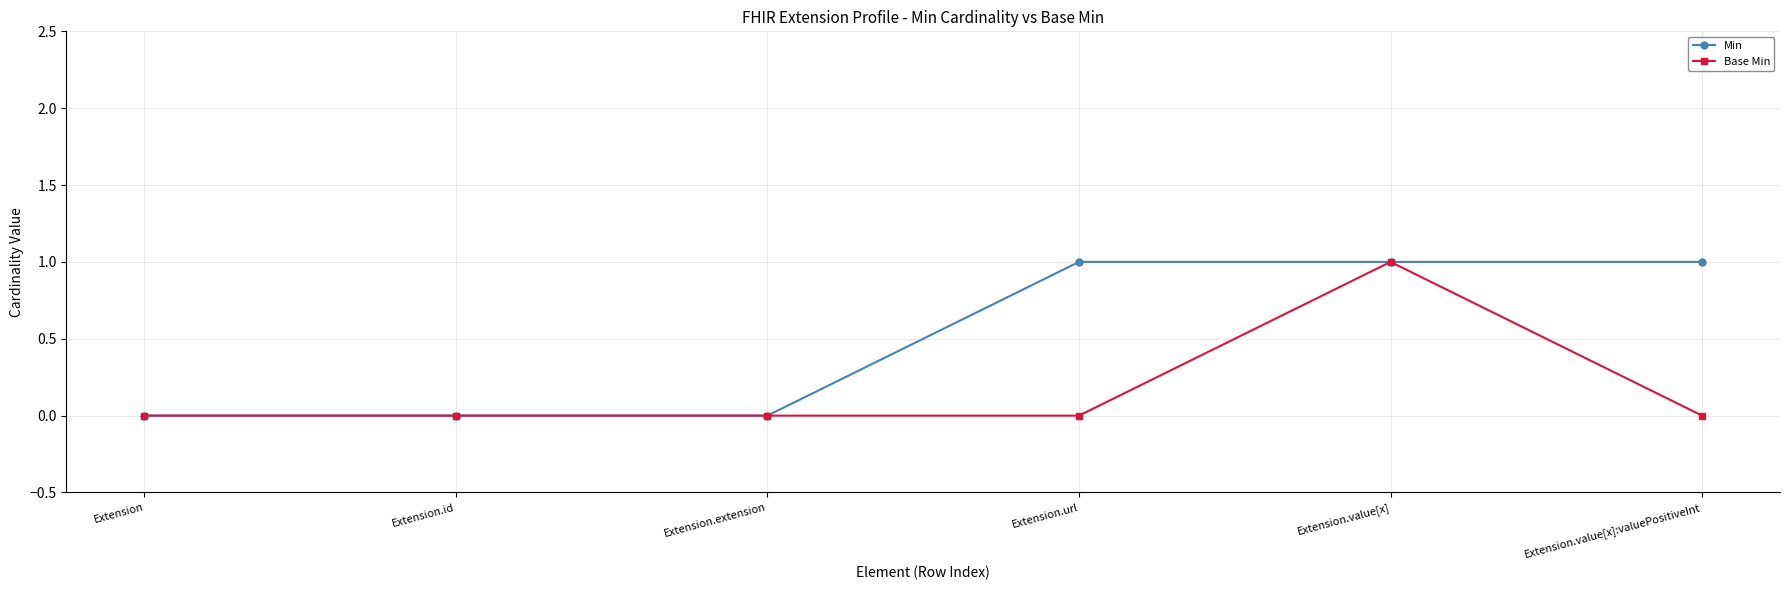

Between Extension.url and Extension.value[x], which series saw the biggest shift?

Base Min